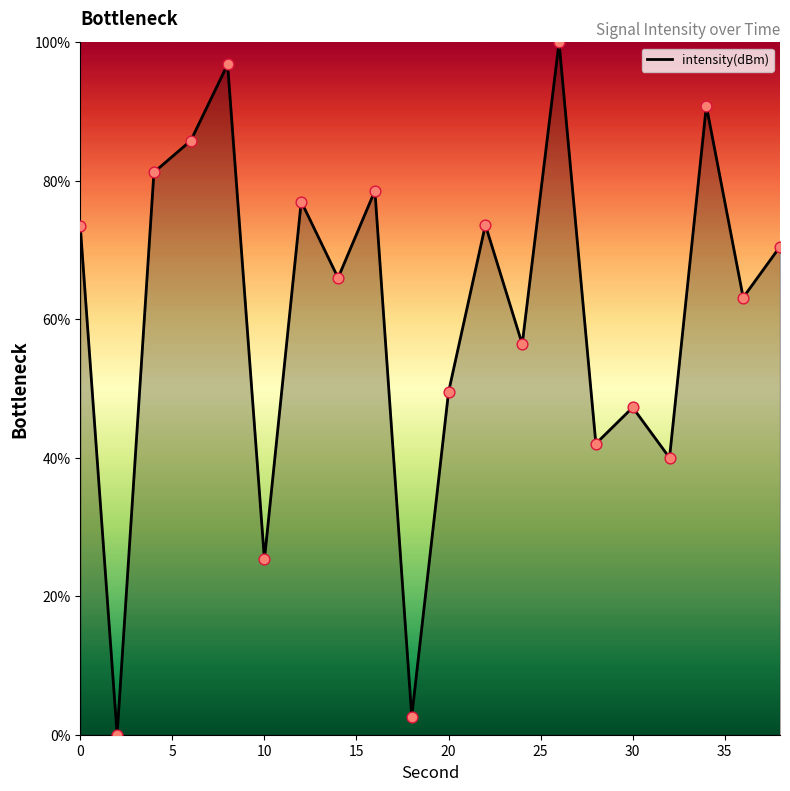

What is the maximum value shown in the chart?

100.0